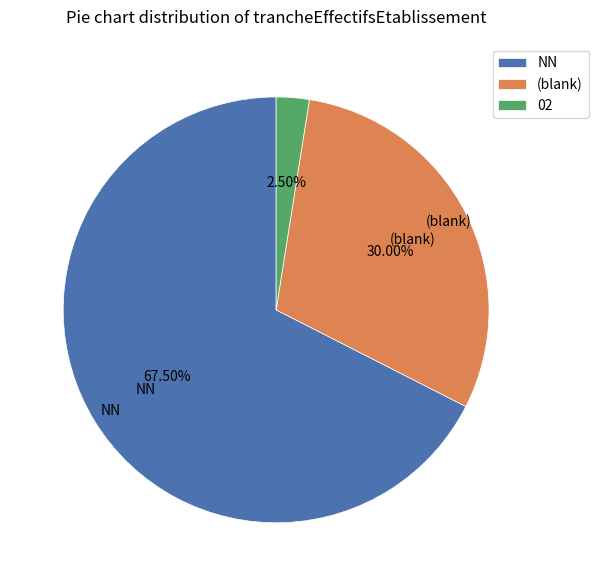

Is there any slice that represents more than half of the pie?

Yes